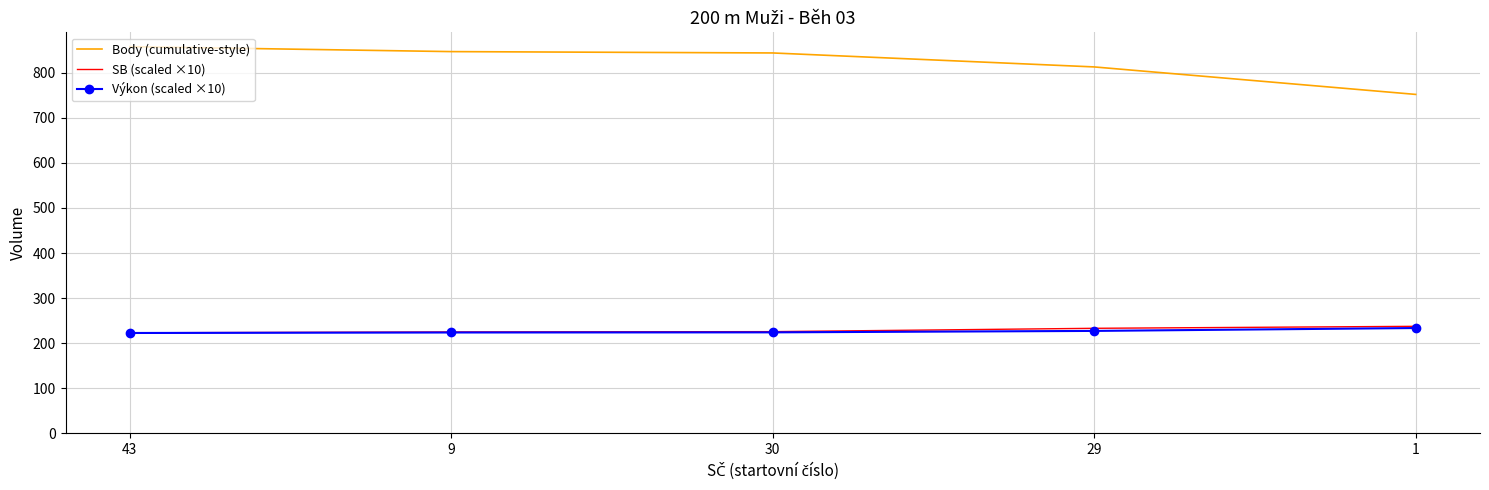

Which series has the widest spread of values?

Body (cumulative-style)